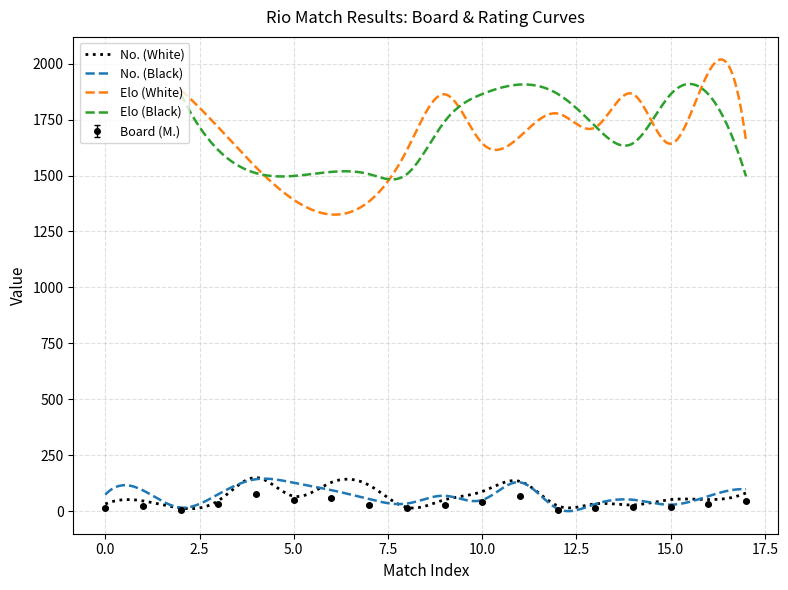

What is the value of the No. (White) point at the 9th from the left?

14